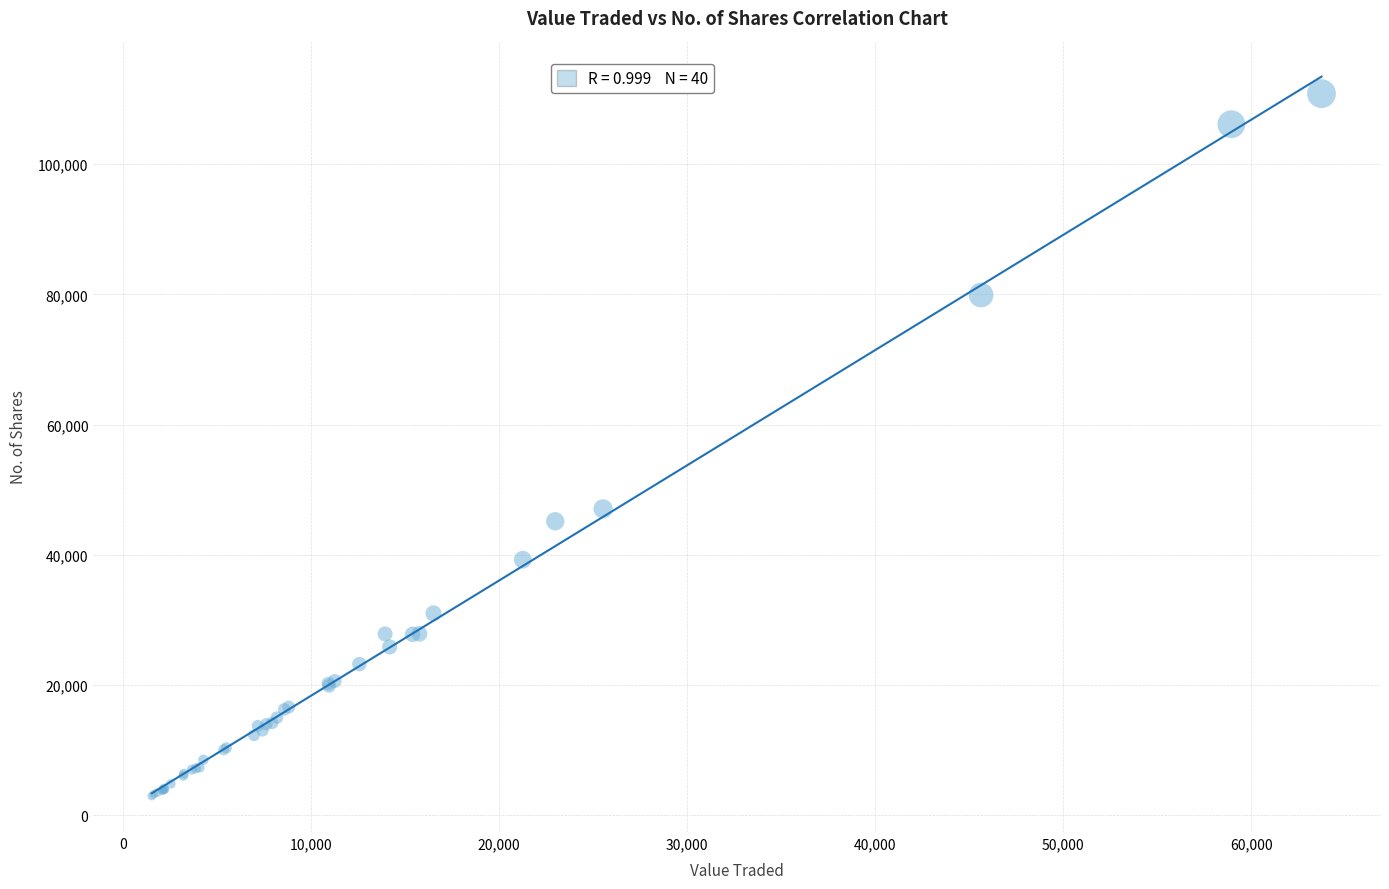

What Y value in the scatter plot is closest to 56878?

47049